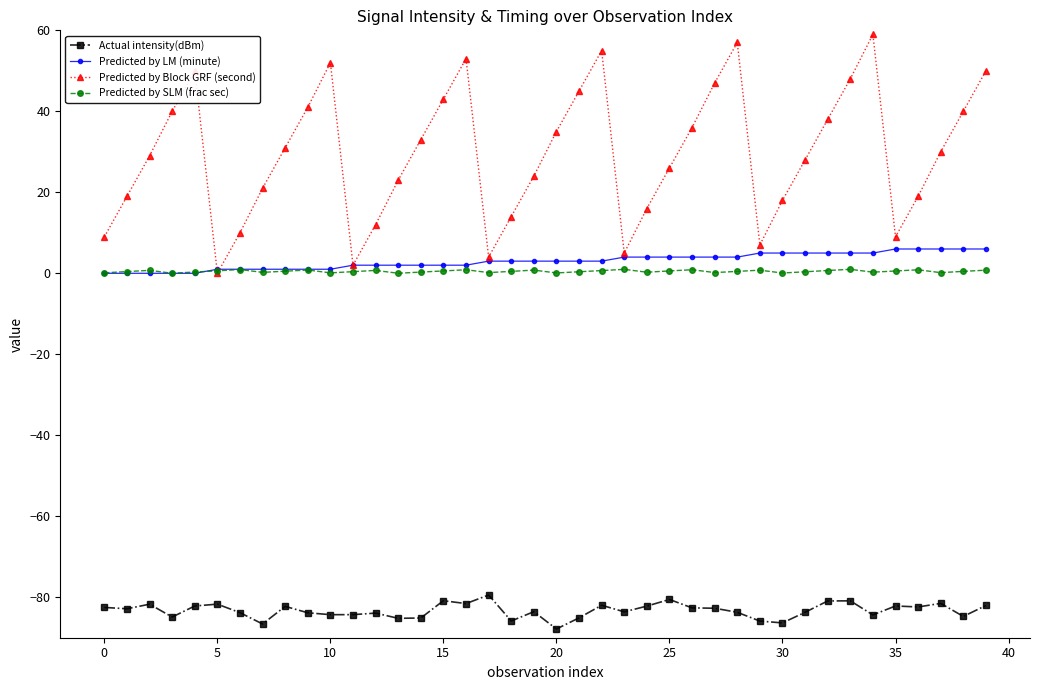

True or false: Actual intensity(dBm) and Predicted by Block GRF (second) cross at least once.

False